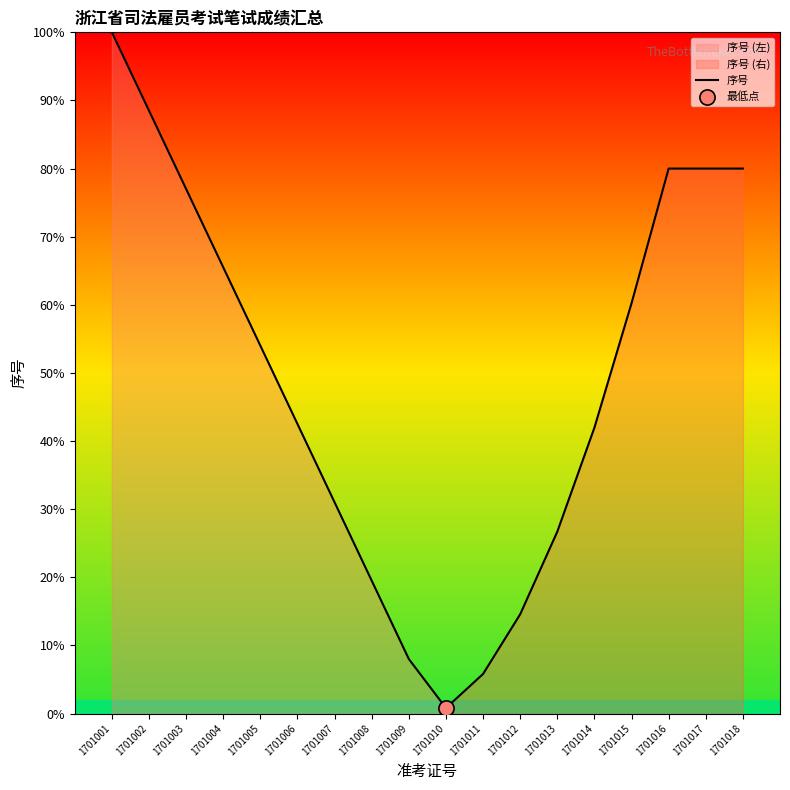

Between 1701018 and 1701011, which is larger?

1701018